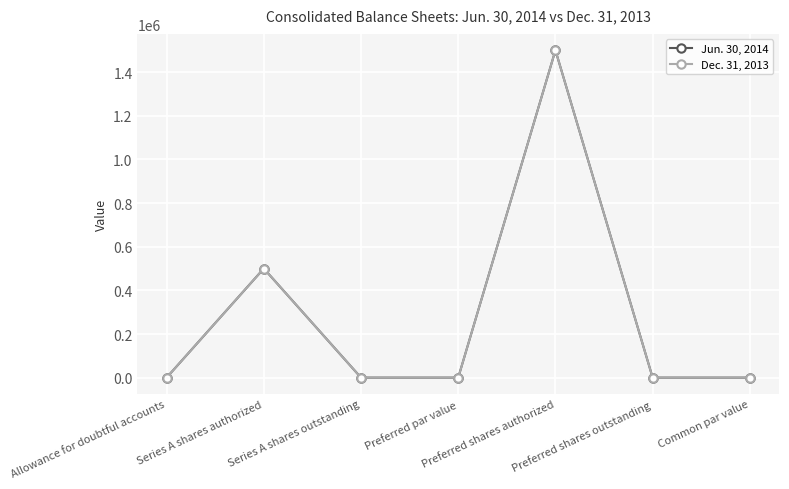

True or false: Jun. 30, 2014 has a value of 0 at Common par value.

True